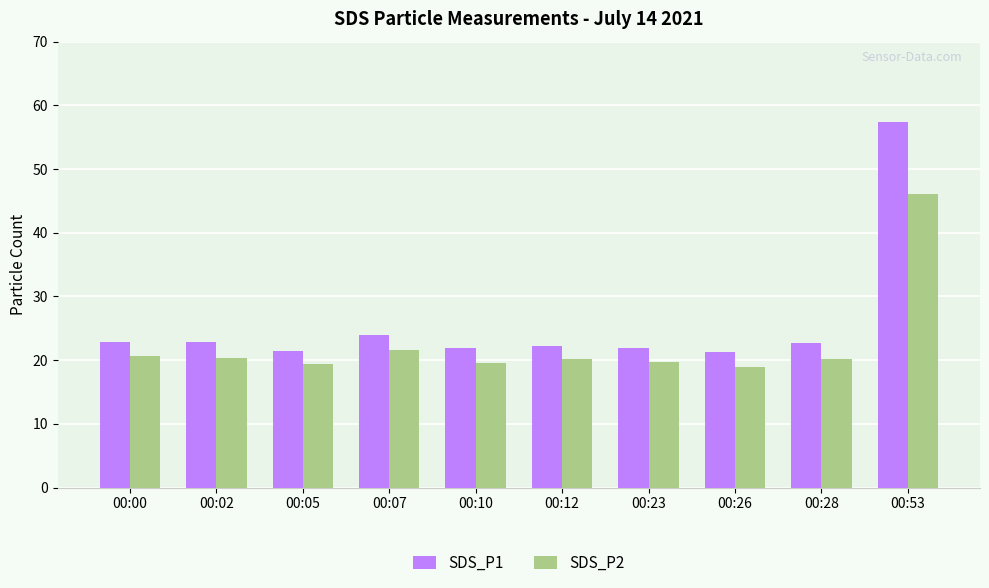

At which category is the sum across all series the highest?

00:53